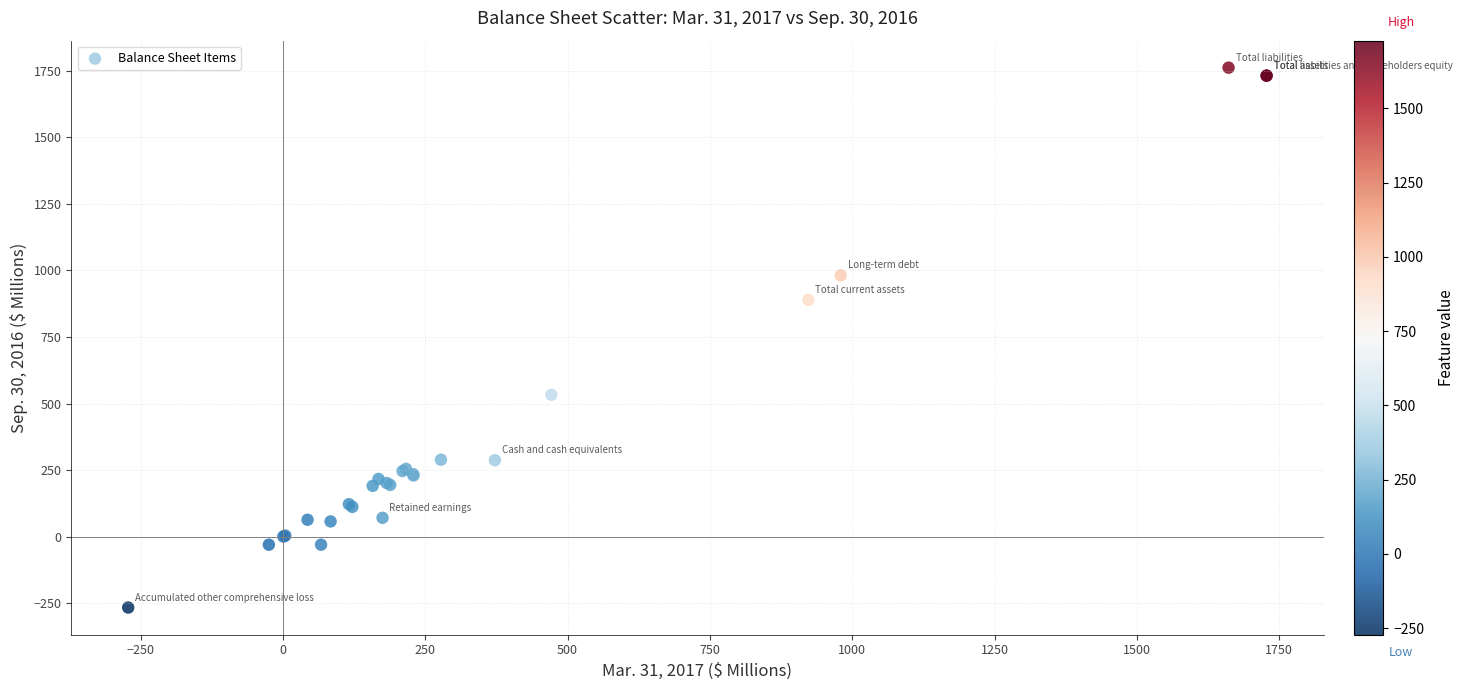

What Y value in the scatter plot is closest to 747?

889.5